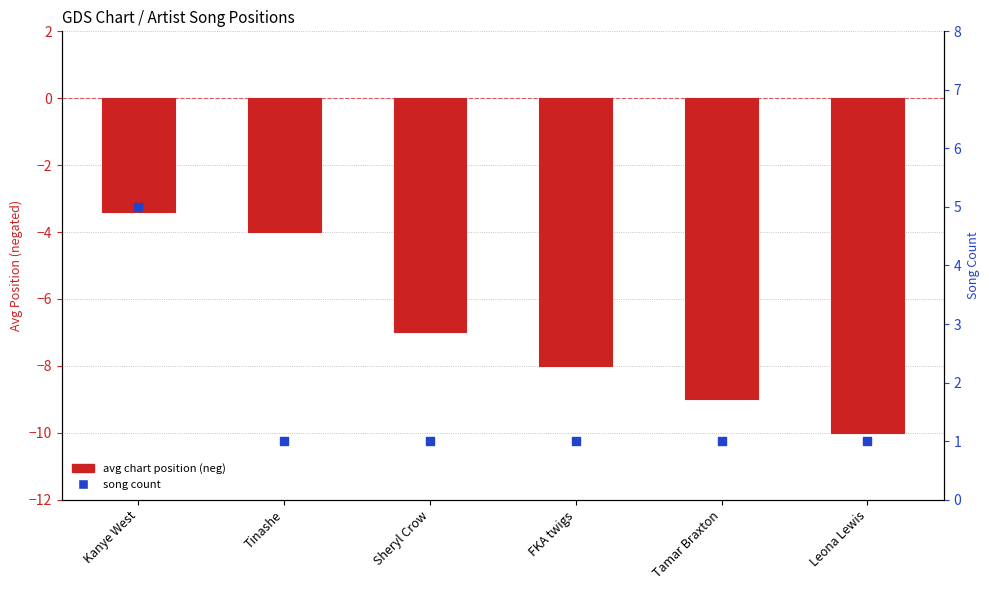

Which series has the largest Y range (max minus min)?

avg position (neg)